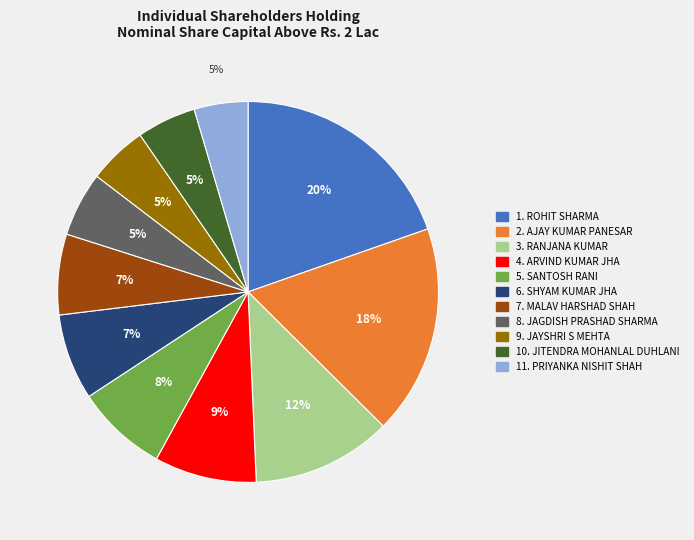

Is there any slice that represents more than half of the pie?

No